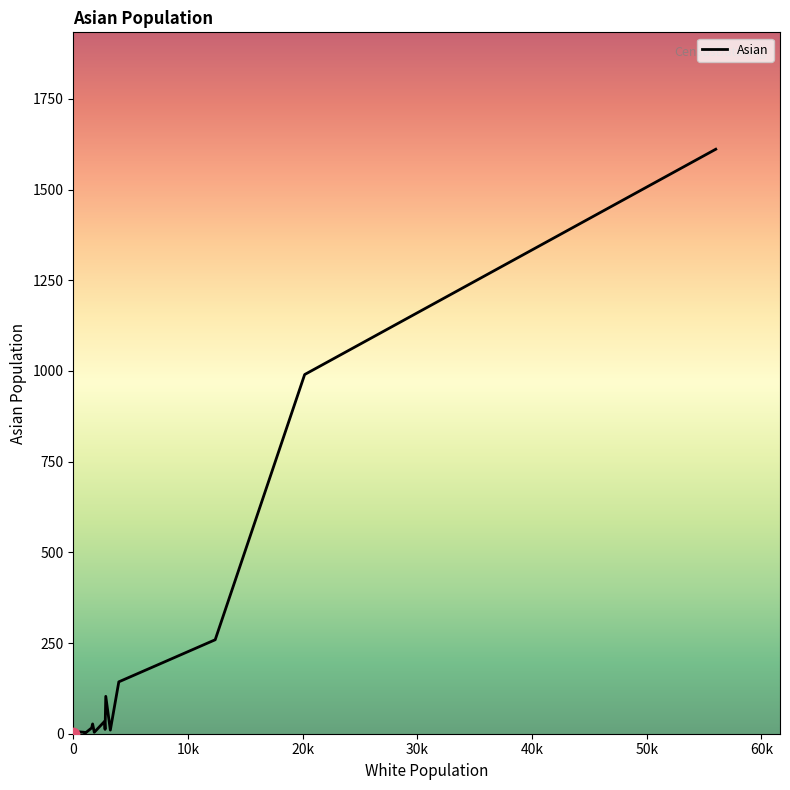

What is the difference between the maximum and minimum values?

1611